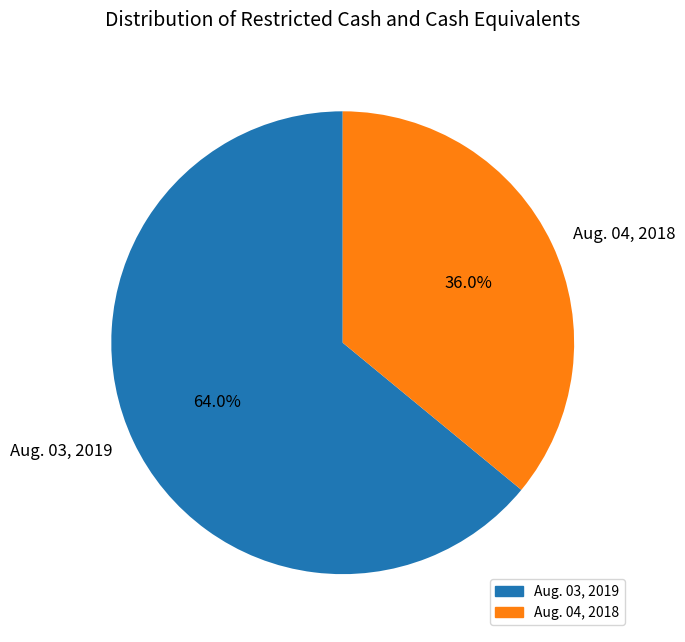

Which has a higher value, Aug. 04, 2018 or Aug. 03, 2019?

Aug. 03, 2019